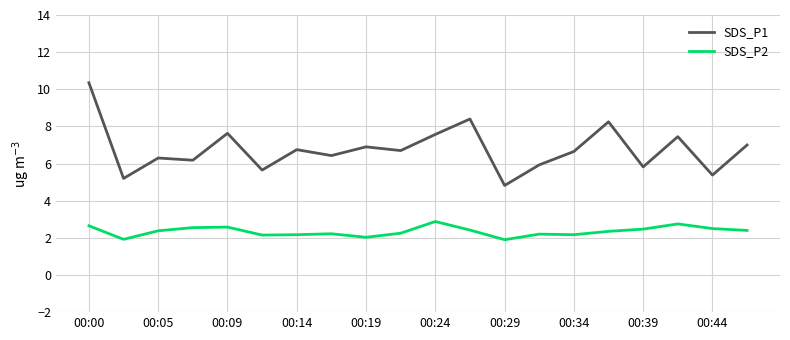

What is the difference between the maximum and minimum values in the SDS_P1 series?

5.5